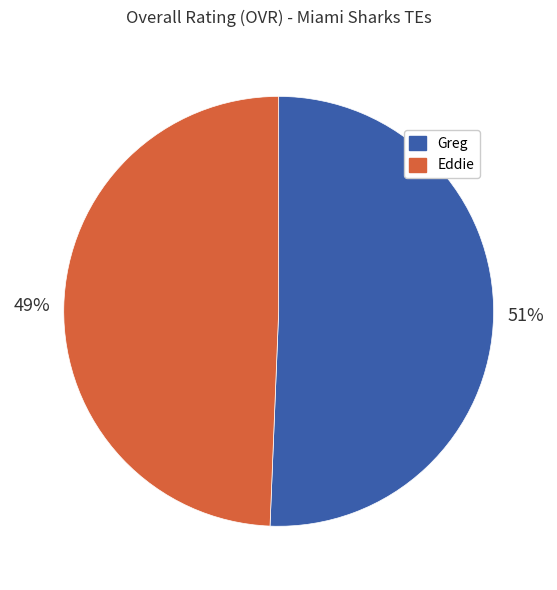

To the nearest percent, what portion does Greg represent?

51%